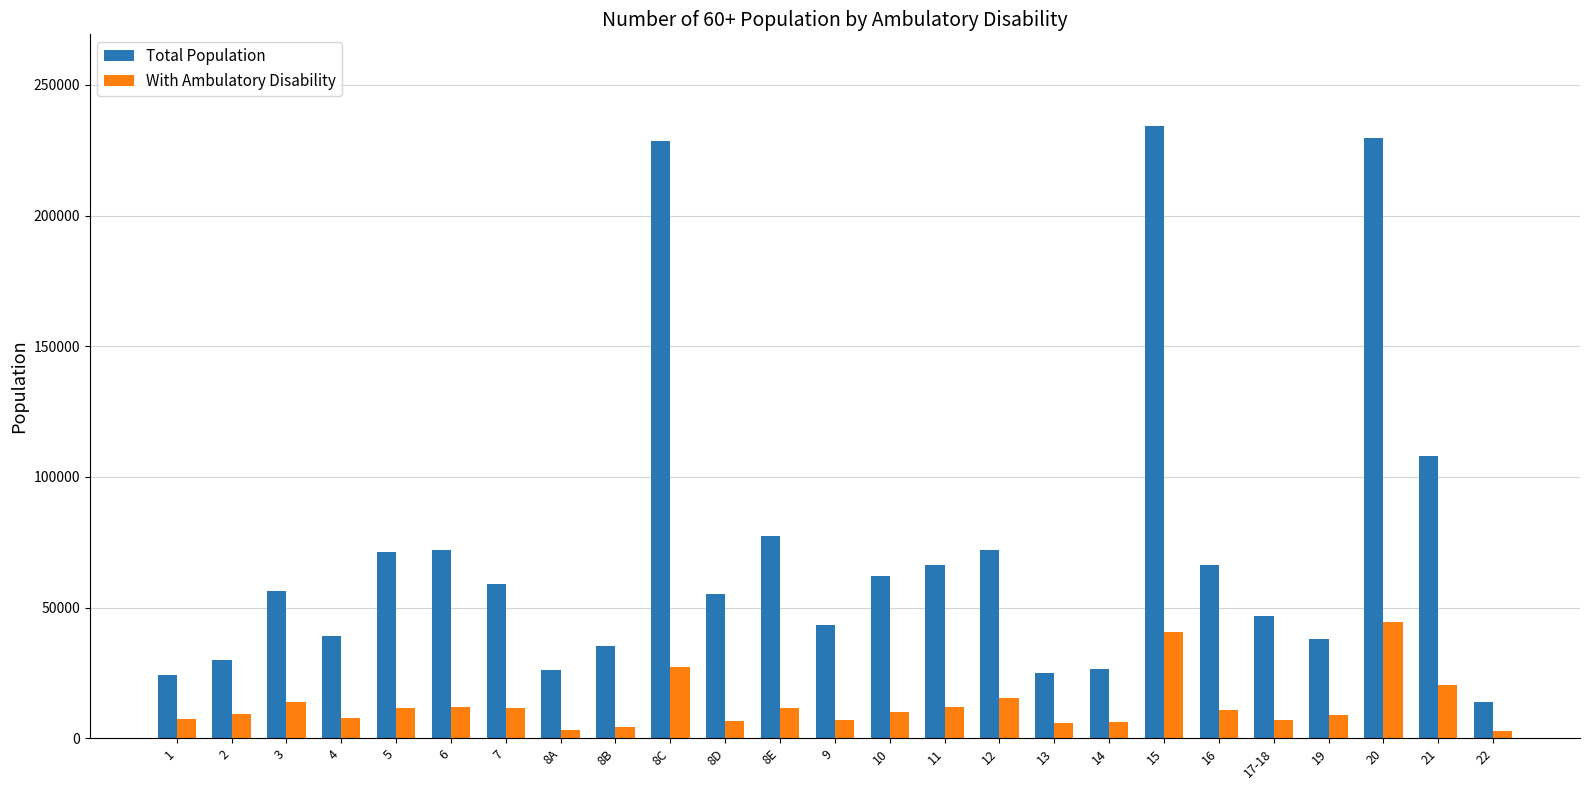

What is the value of the Total Population bar at the 11th from the left?

55250